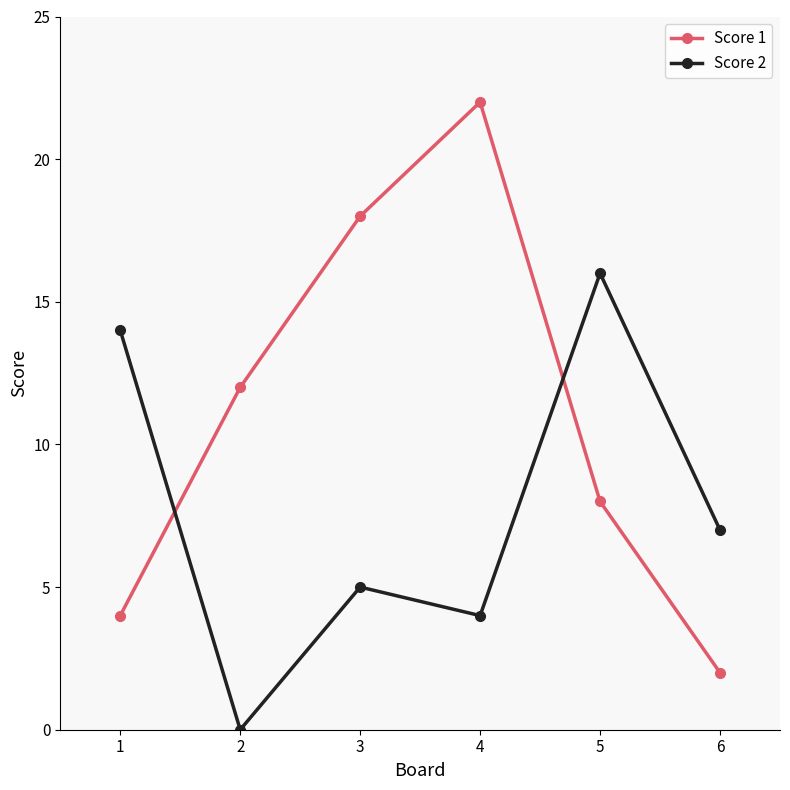

Read the Score 2 value at 6, to the nearest 5.

5